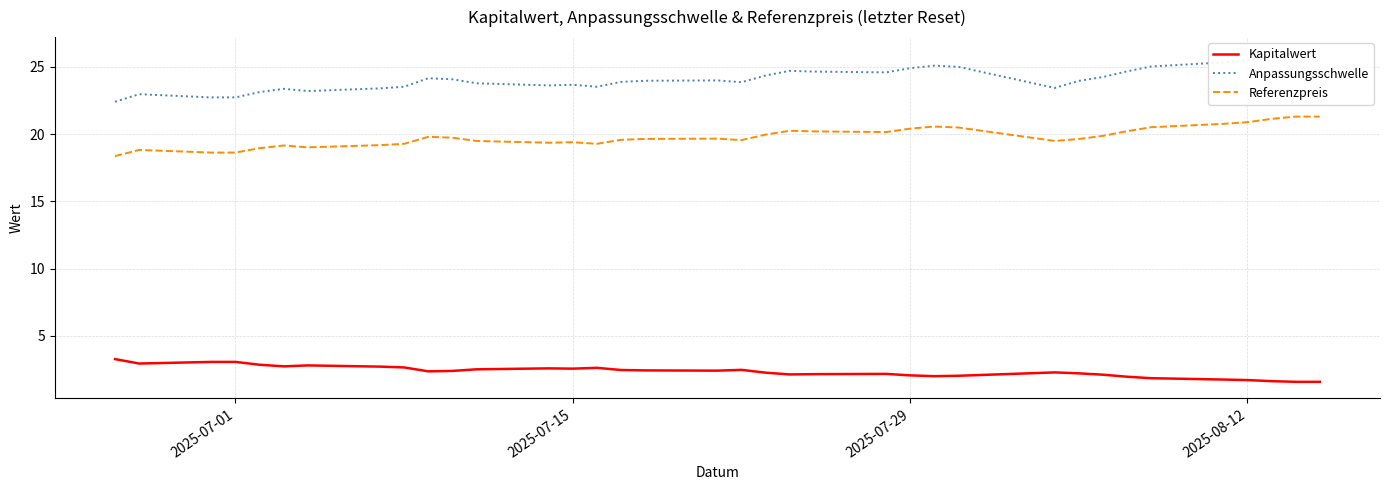

What is the maximum value shown in the chart?

26.0